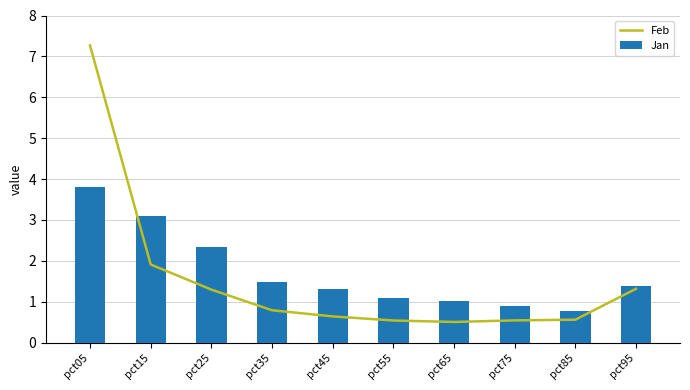

How many values in the Jan series are below 1?

2